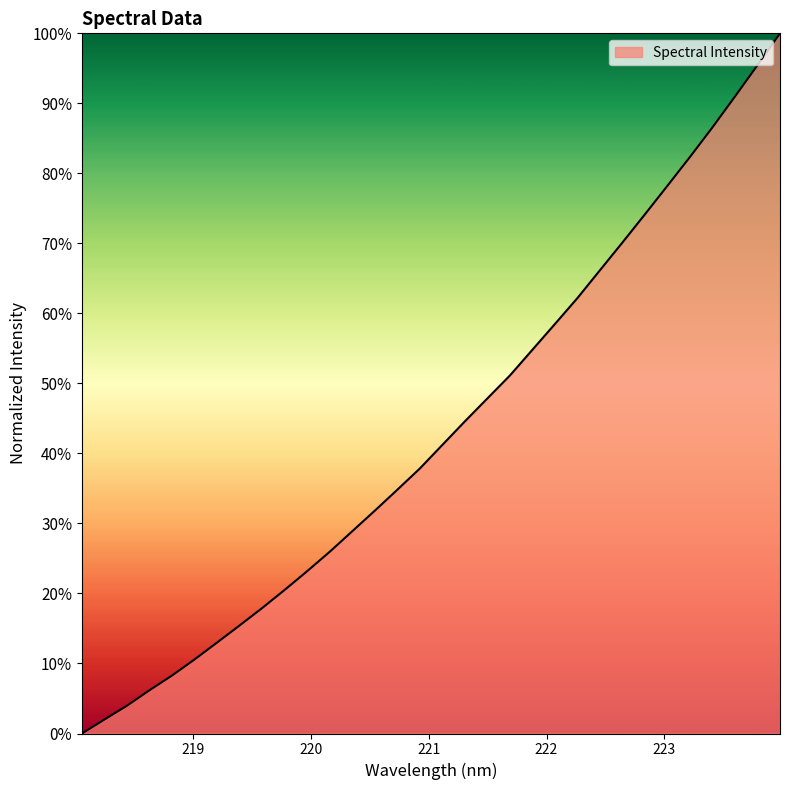

What is the label of the 26th point from the right?

219.2067